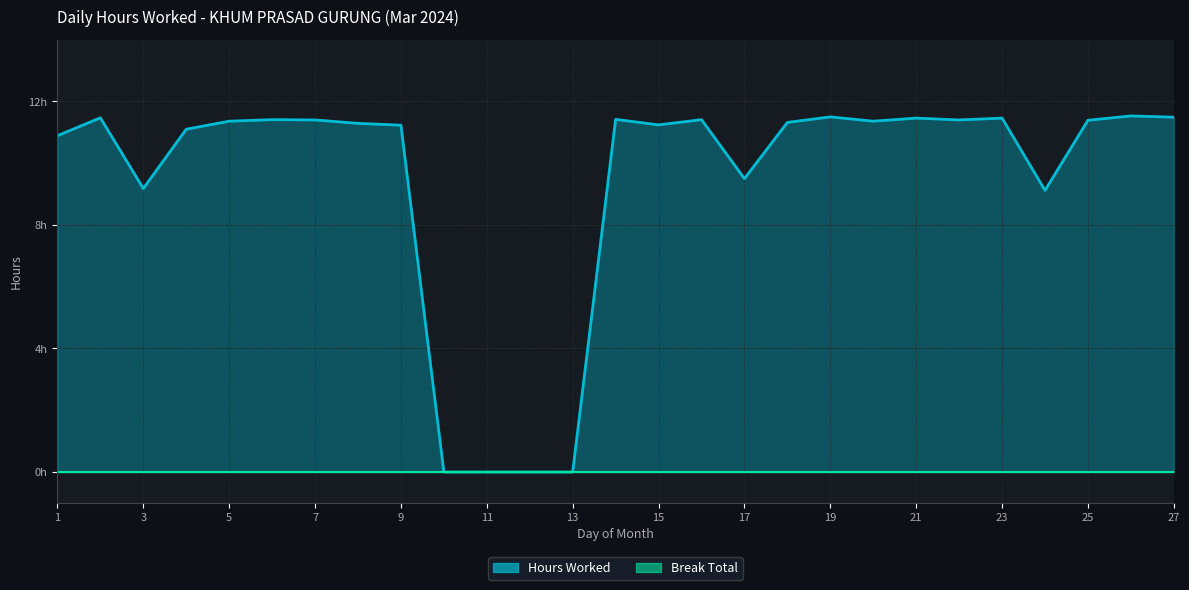

What is the value of the 7th point from the left?

11.4